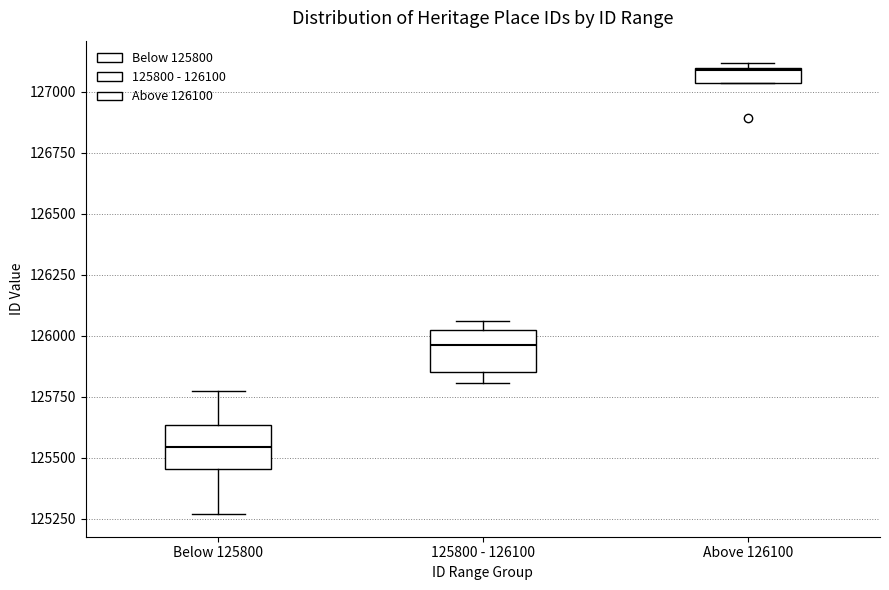

Where is the lower edge of the box for 125800 - 126100 on the y-axis? The values are not printed on the chart, so give them approximately, as read against the axis.

125850